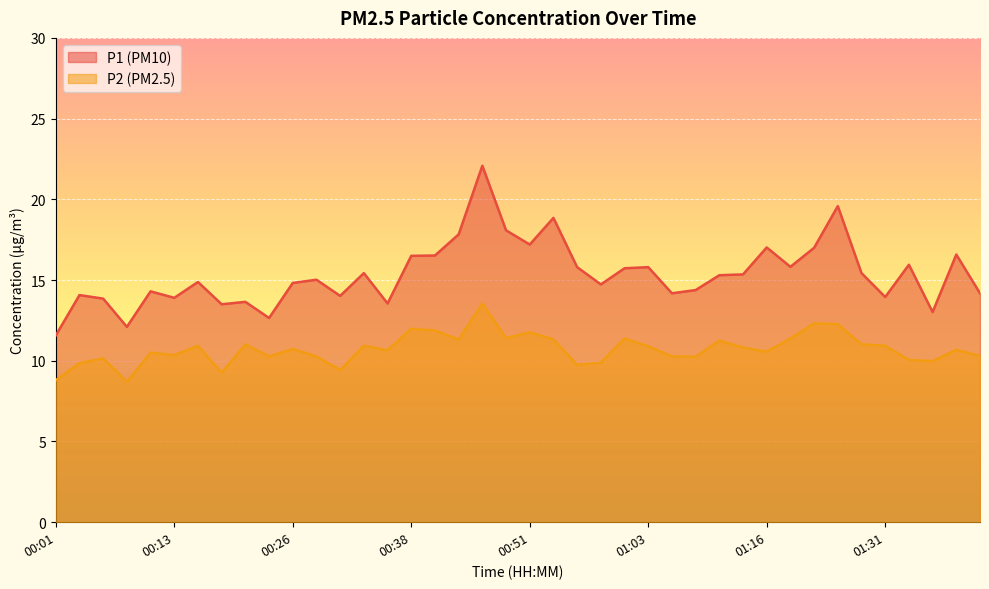

What is the value of the P2 point at the 35th from the left?

11.0